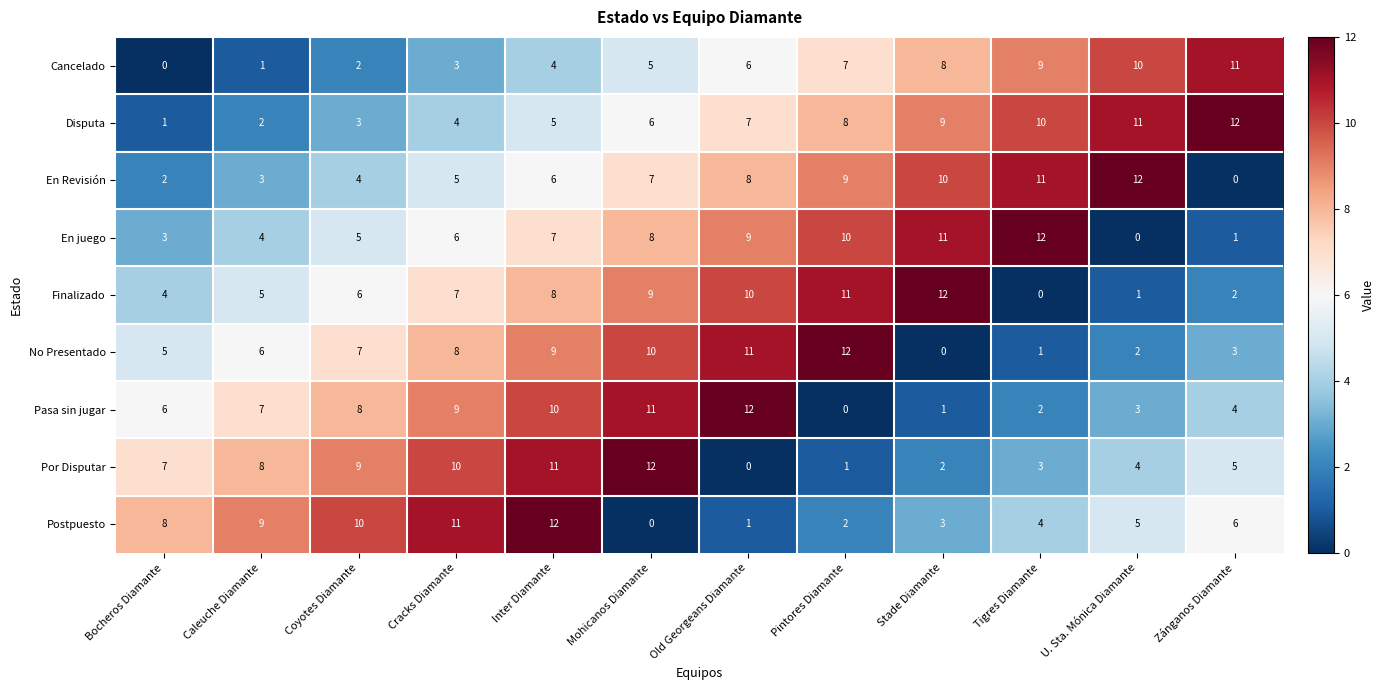

The No Presentado series shows 4 at Caleuche Diamante. True or false?

False